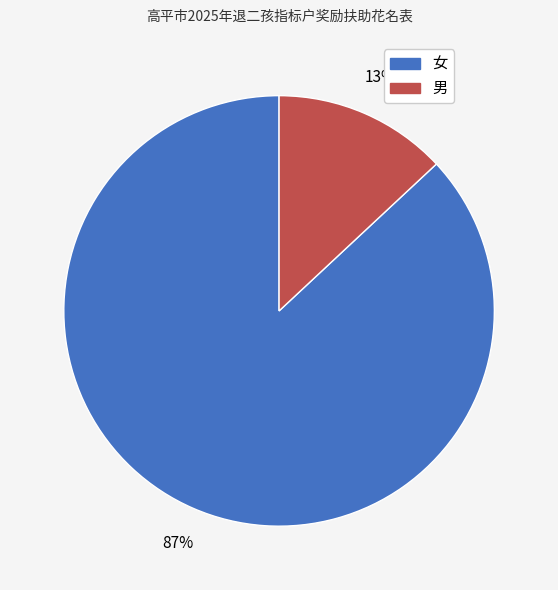

Which slice is the smallest?

男